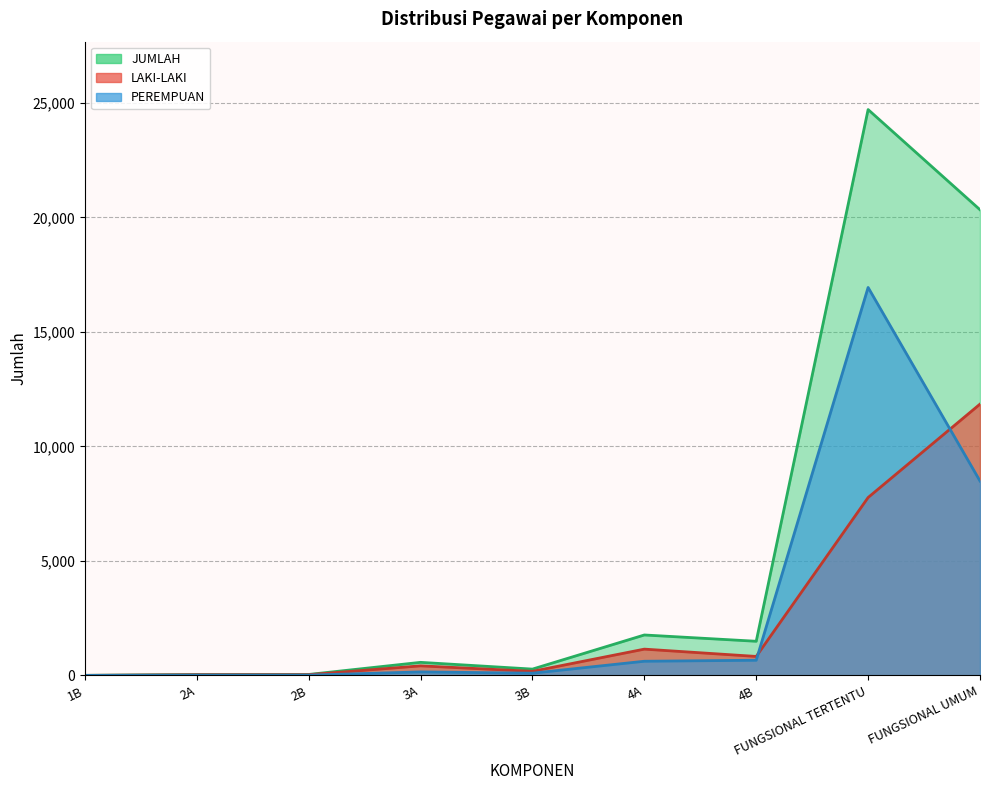

Does the chart display data point markers on the line(s)?

No